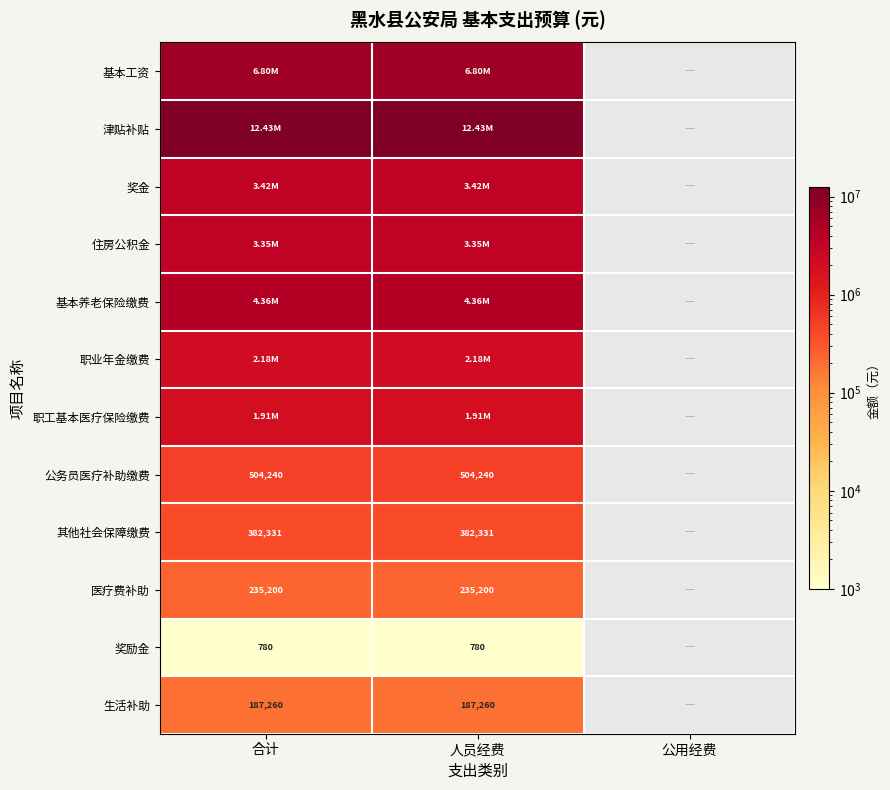

At how many categories does at least one series exceed 10448152?

2